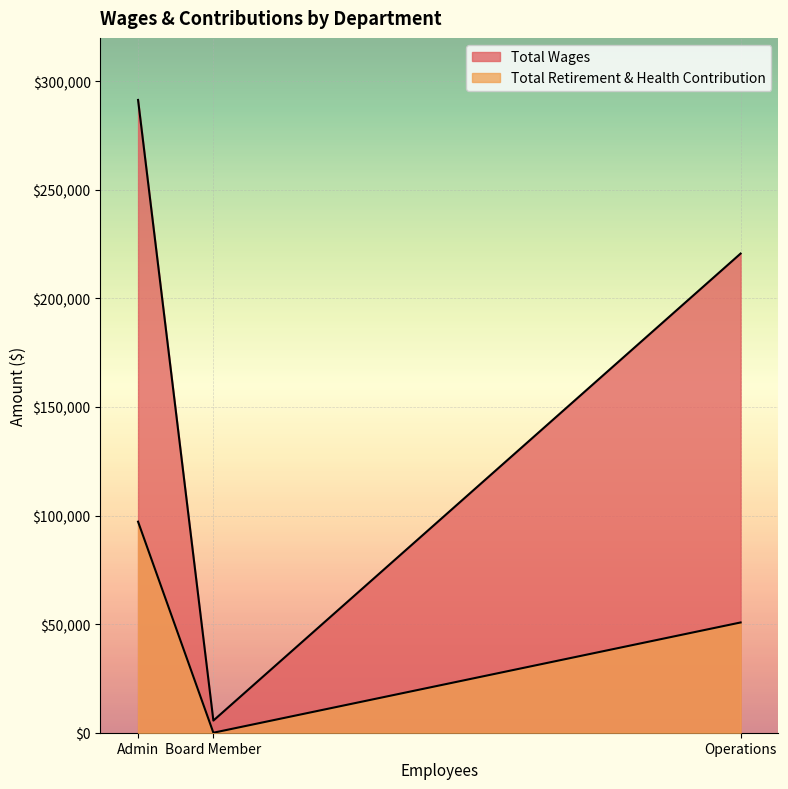

What are all the series names shown in the legend?

Total Wages, Total Retirement & Health Contribution